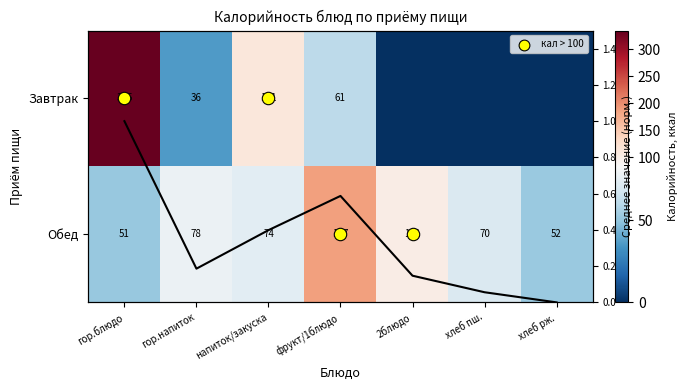

Is it true that Среднее (норм.) equals 0.3 at гор.напиток?

False